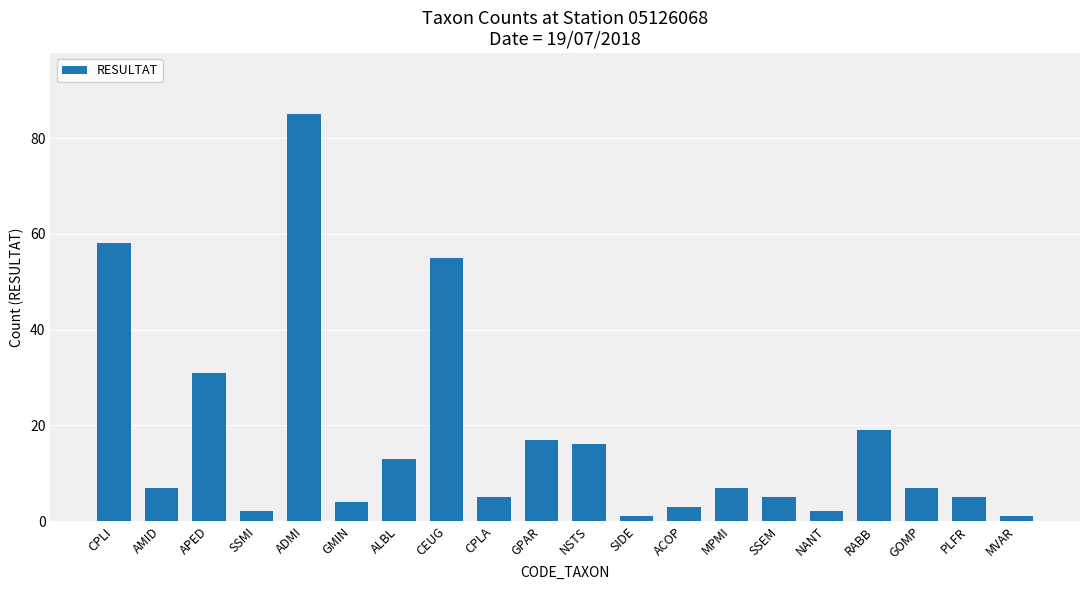

Reading right to left, list all the values displayed in this chart.

1	5	7	19	2	5	7	3	1	16	17	5	55	13	4	85	2	31	7	58